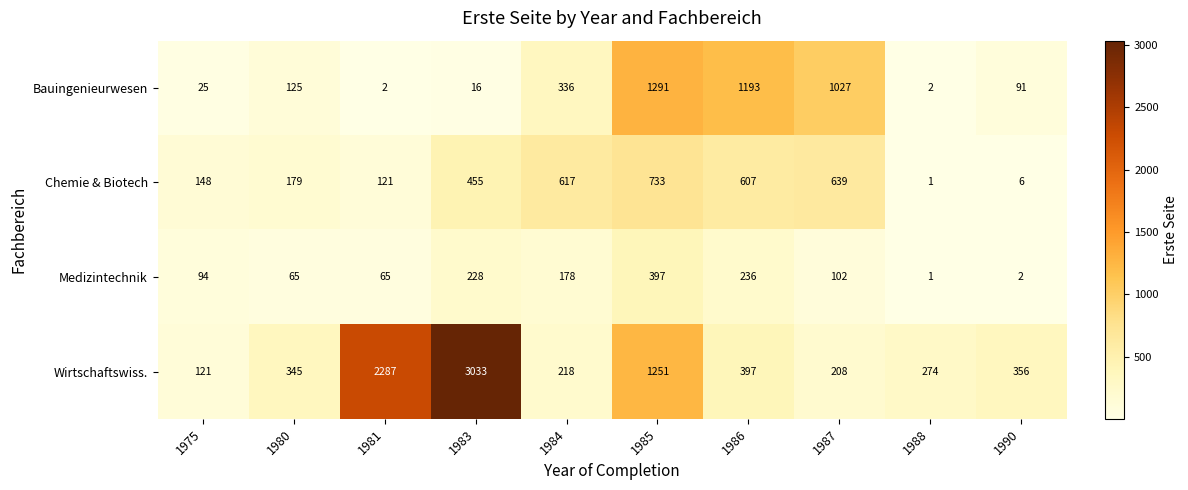

What is the total value across all series at 1988?

278